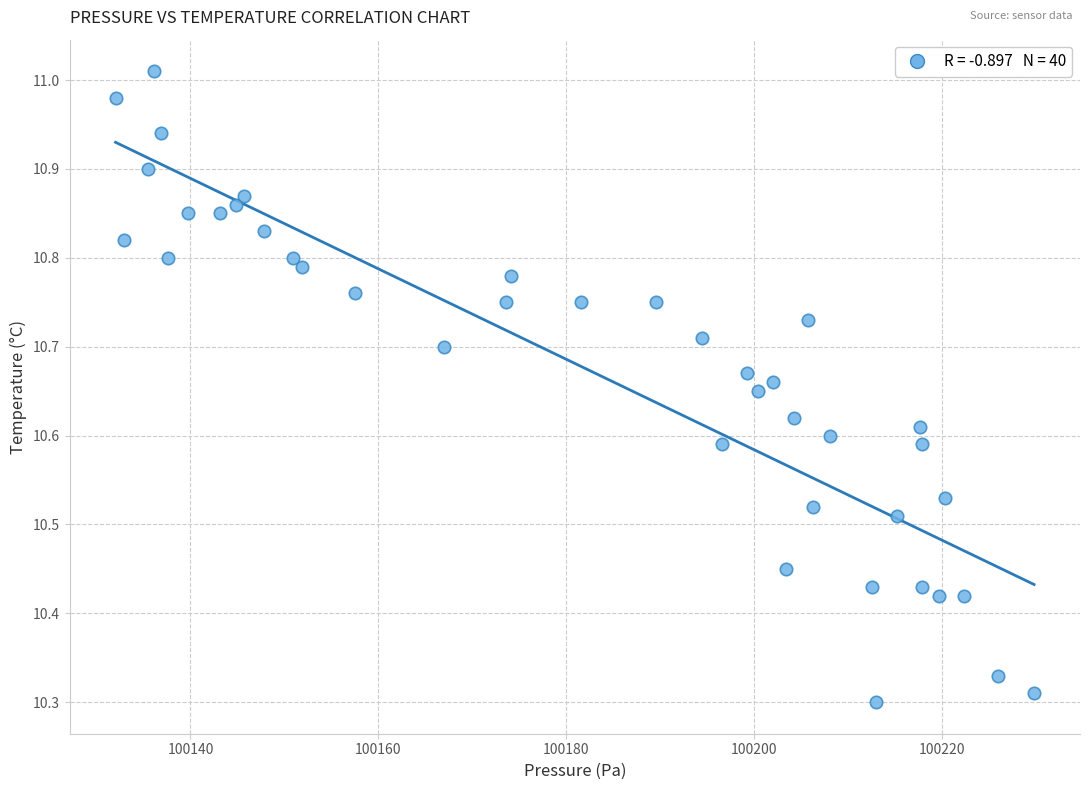

What is the range of Y values (max minus min)?

0.7